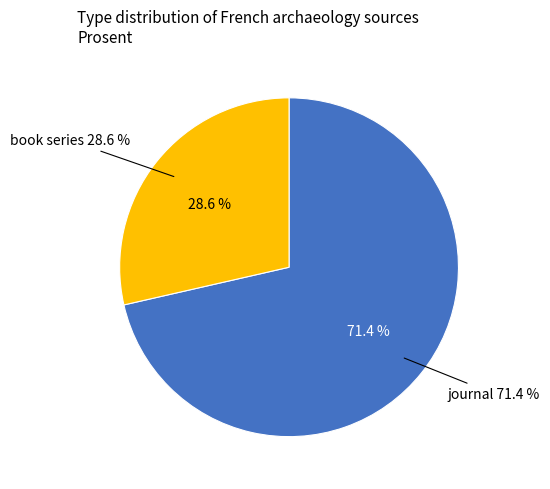

What is the change in value from journal to book series?

-12